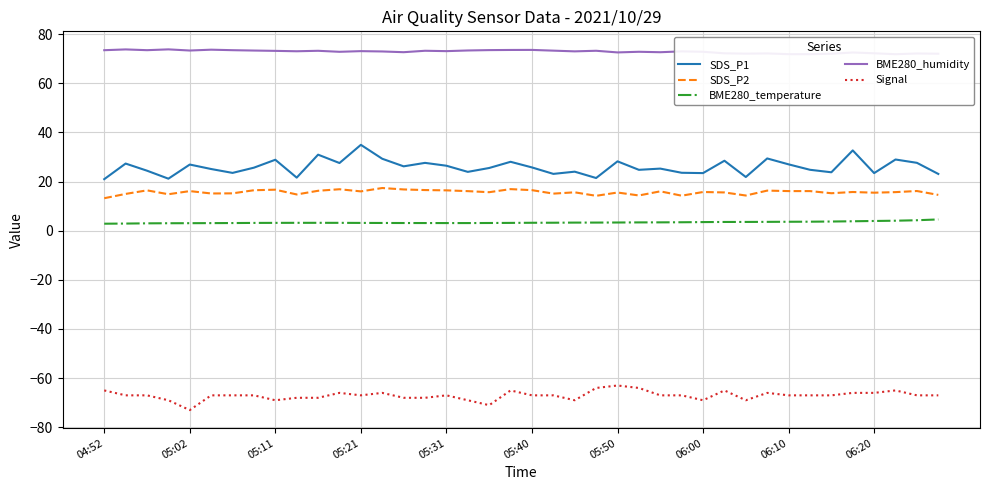

Which series has the largest total across all categories?

BME280_humidity